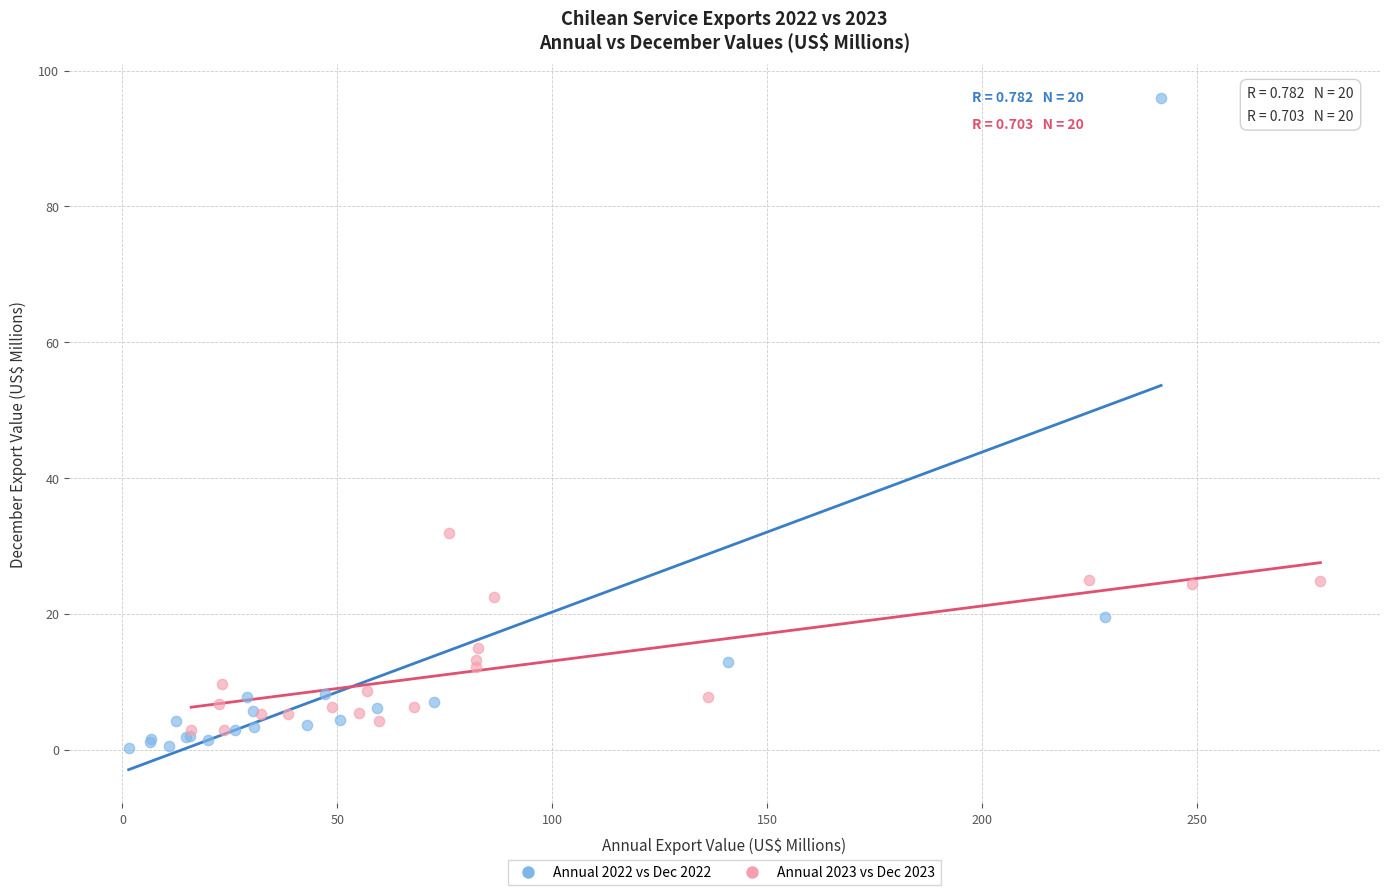

Which series reaches the maximum Y coordinate?

Annual 2022 vs Dec 2022